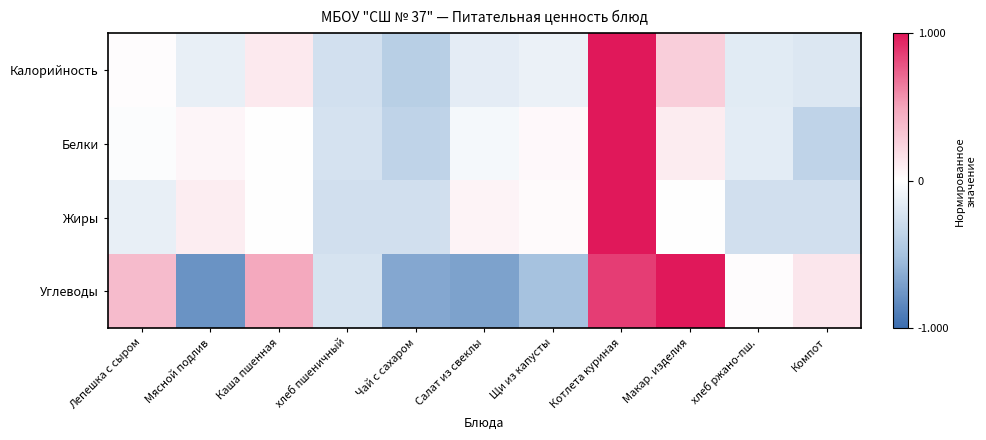

Rank the series by their maximum value, from lowest to highest.

Калорийность, Белки, Жиры, Углеводы